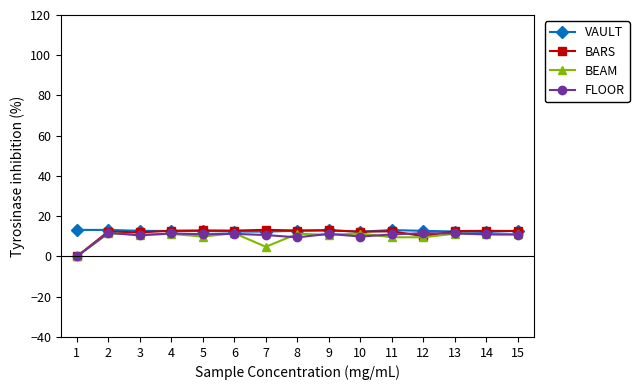

How many lines are shown in the chart?

4